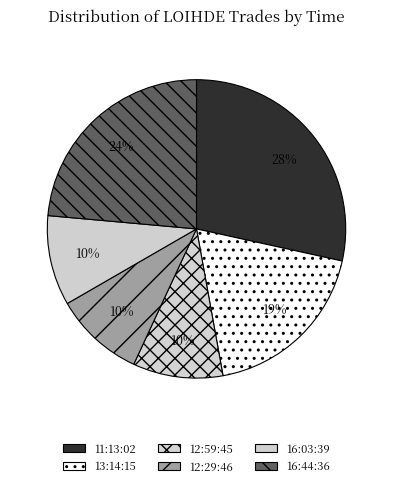

Is it true that 16:03:39 is 24% of the pie?

False